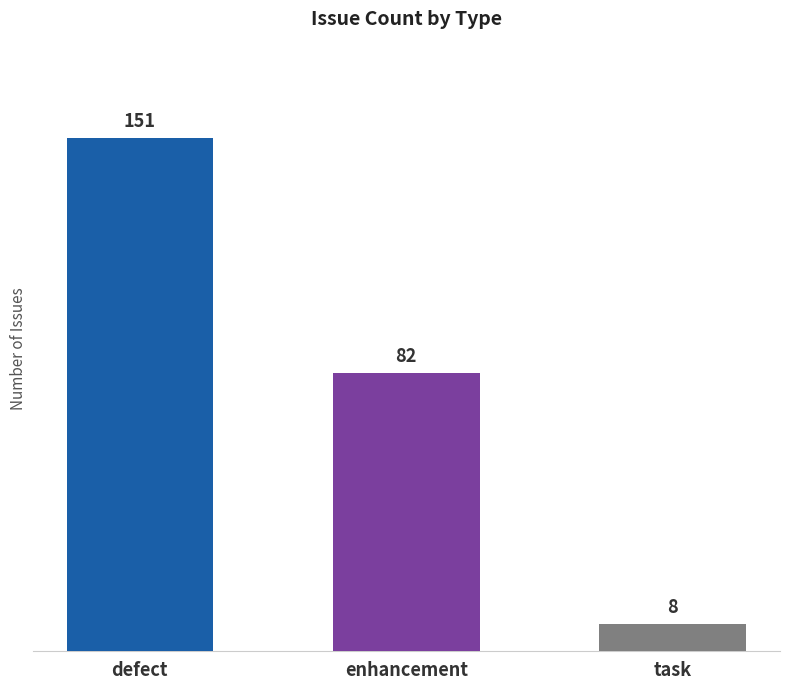

What is the difference between the maximum and minimum values?

143